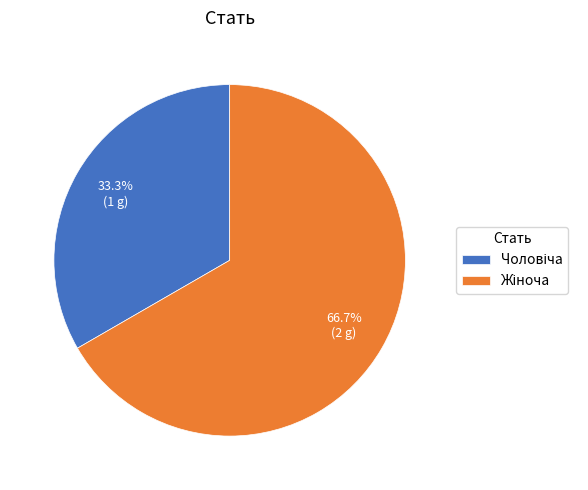

Is there a majority slice in this chart?

Yes